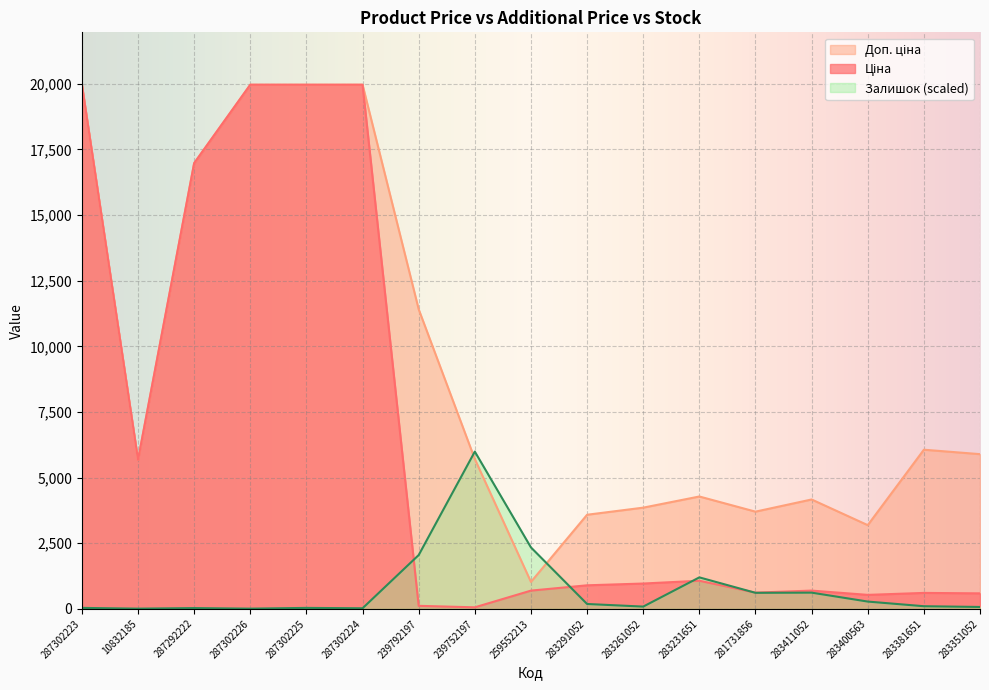

What is the spread (max minus min) of values at 283231651?

3209.3